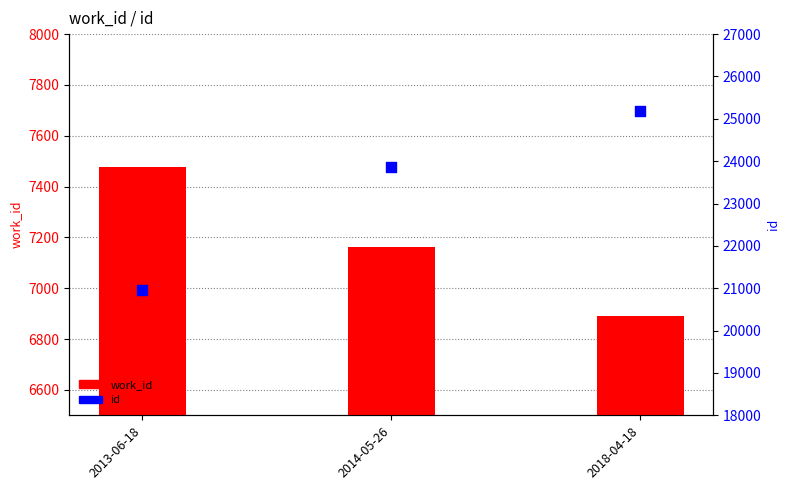

Is the value of work_id at 2014-05-26 greater than the value of id at 2018-04-18?

No